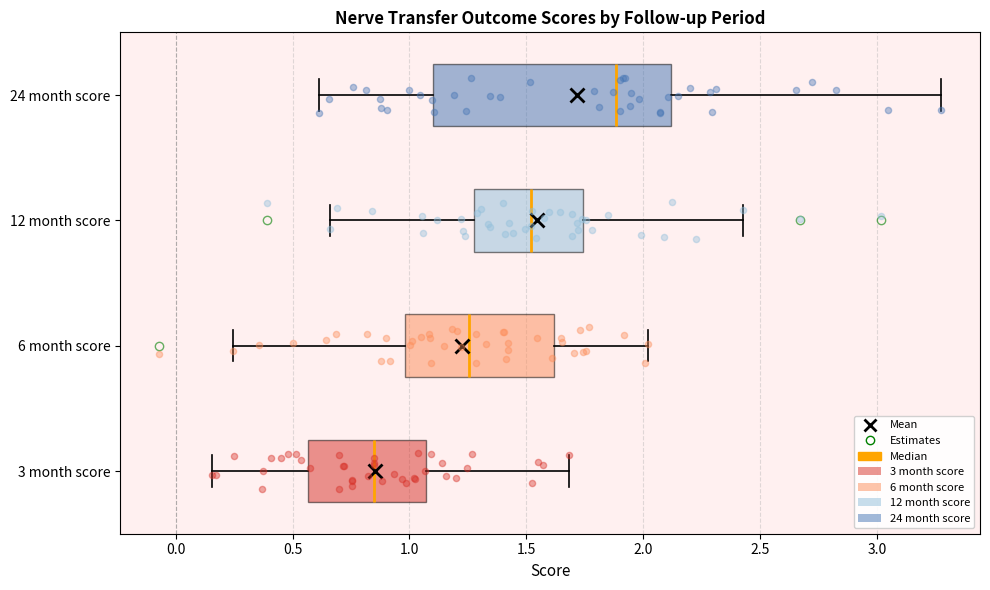

Reading bottom to top, transcribe this box plot: for each box, give where its median line is, the range the box spans, and where its two whiskers end, as read against the x-axis. The values are not printed on the chart, so give them approximately, as read against the axis.

3 month score: median 0.85, box 0.55 to 1.05, whiskers 0.15 to 1.70
6 month score: median 1.25, box 1.00 to 1.60, whiskers 0.25 to 2.00
12 month score: median 1.50, box 1.30 to 1.75, whiskers 0.65 to 2.45
24 month score: median 1.90, box 1.10 to 2.10, whiskers 0.60 to 3.25